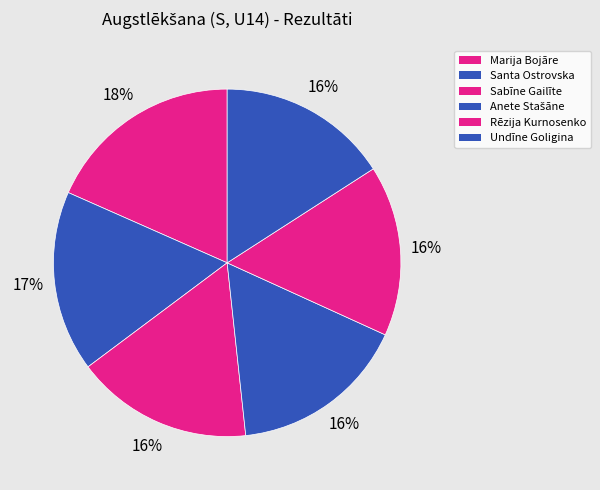

How many segments does this pie chart have?

6